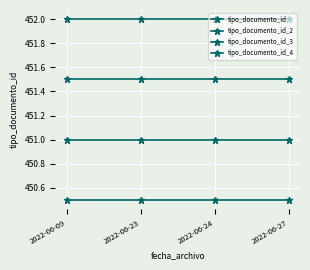

Reading right to left, extract all data points from this chart.

tipo_documento_id: 452.0	452.0	452.0	452.0
tipo_documento_id_2: 451.5	451.5	451.5	451.5
tipo_documento_id_3: 451.0	451.0	451.0	451.0
tipo_documento_id_4: 450.5	450.5	450.5	450.5